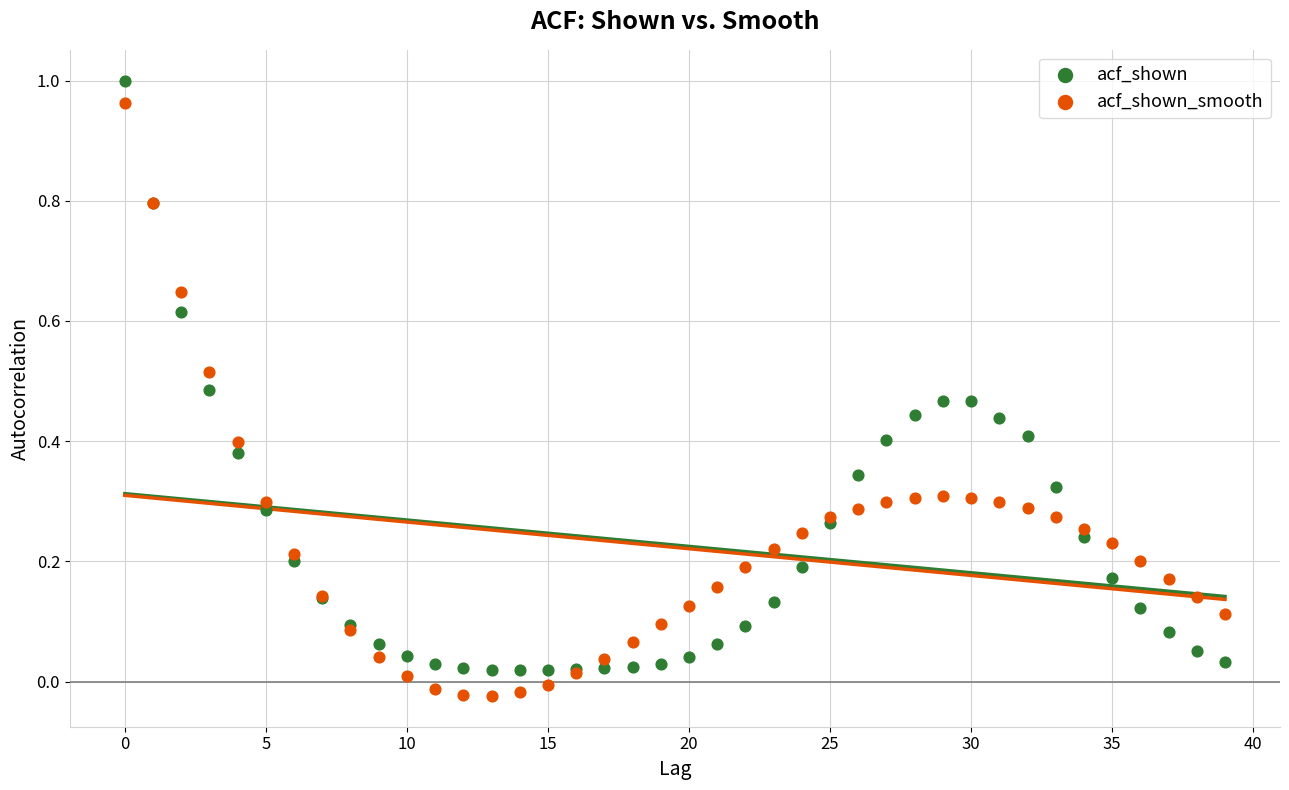

Which series contains the lowest Y value?

acf_shown_smooth